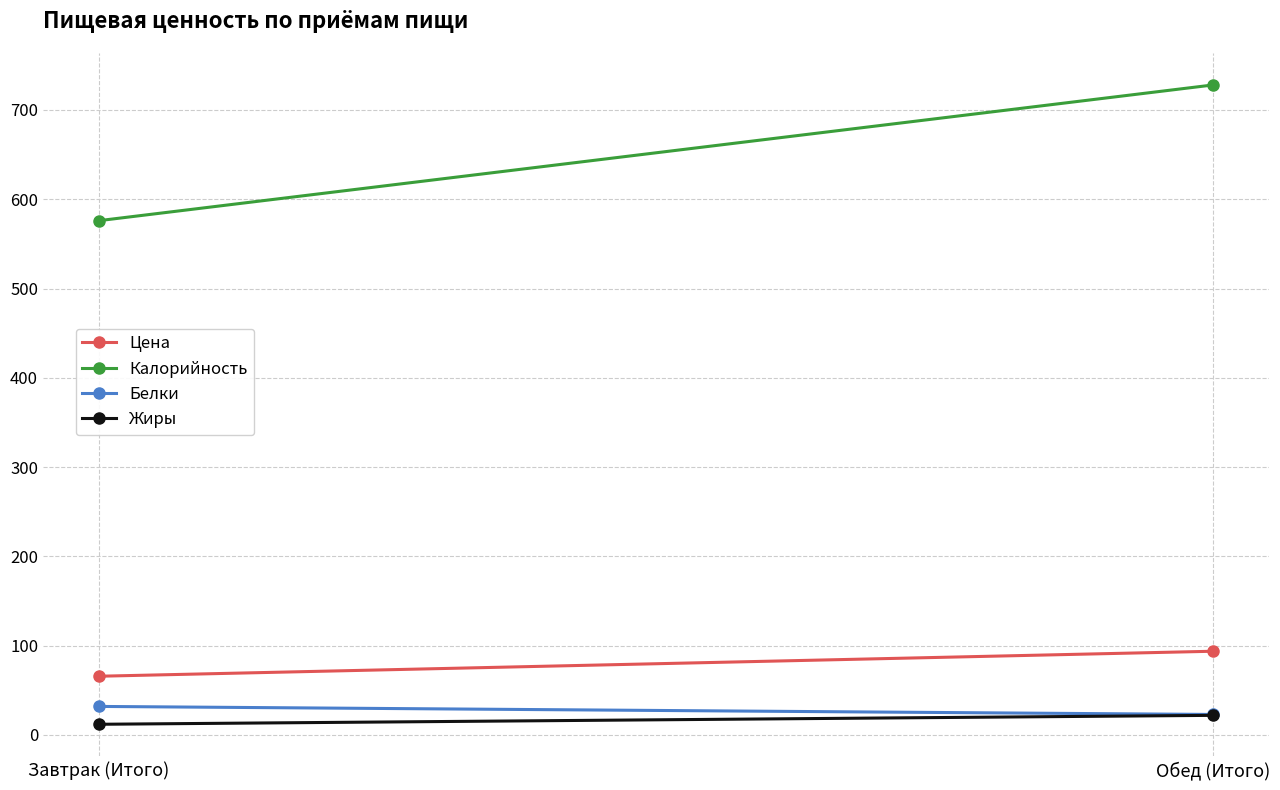

Between Завтрак (Итого) and Обед (Итого), which series saw the biggest shift?

Калорийность